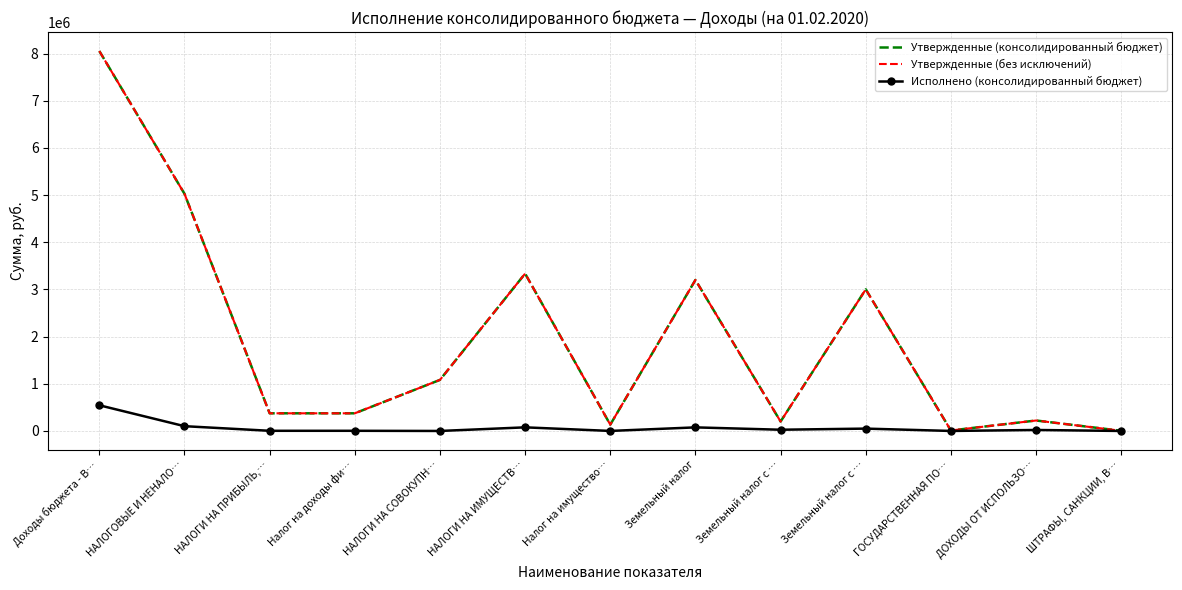

At which category is the sum across all series the highest?

Доходы бюджета - В…